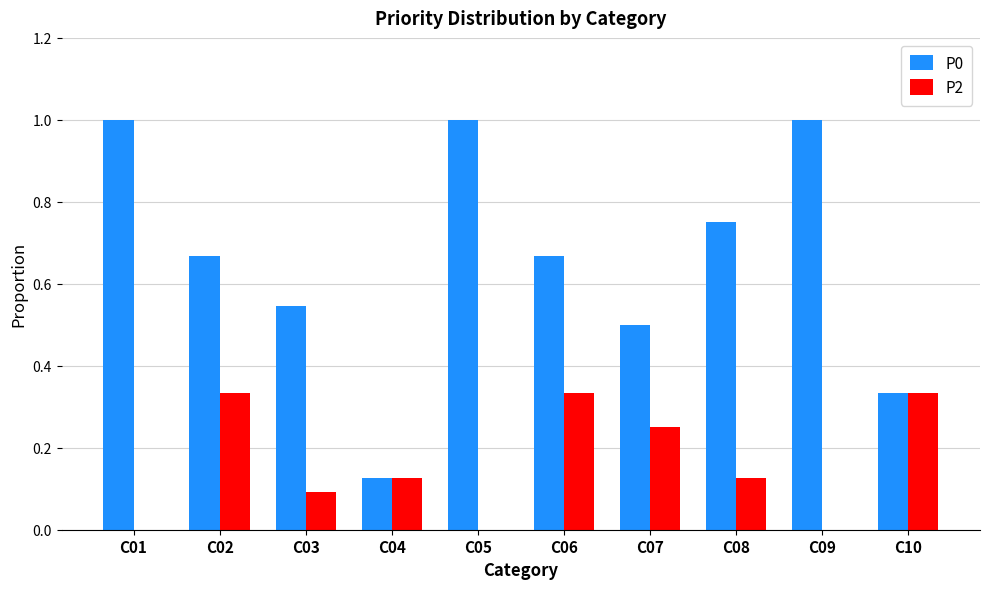

What are all the series names shown in the legend?

P0, P2